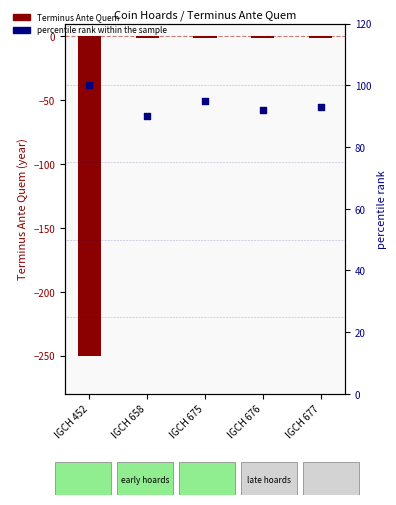

Is the value of Terminus Ante Quem at IGCH 677 greater than the value of percentile rank within the sample at IGCH 658?

No